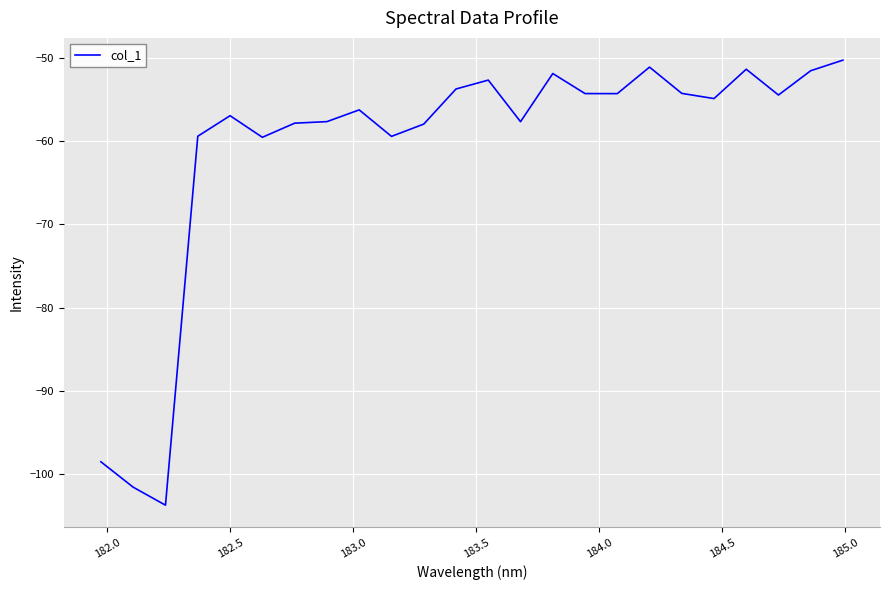

What is the difference between the maximum and minimum values?

53.4